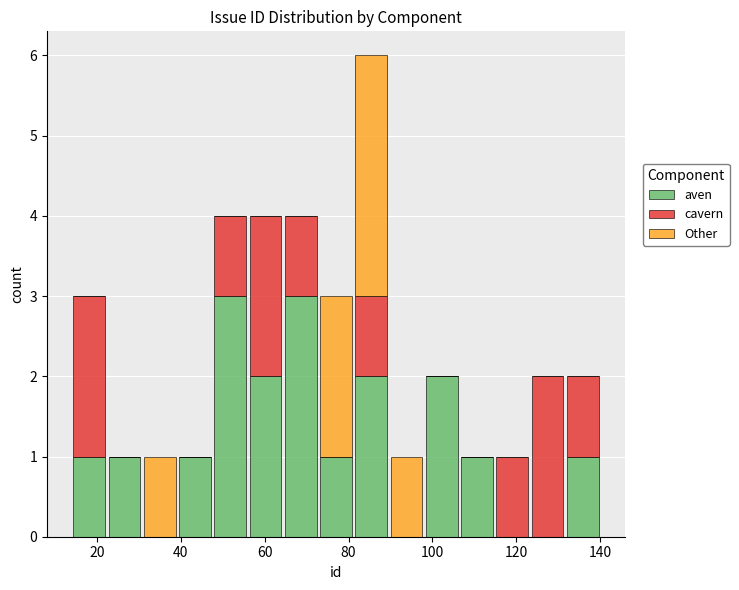

Reading left to right, transcribe this chart: for each stacked bar, give the range it covers on the x-axis and its total height. Neither the bar edges nor the heights are printed on the chart, so give them approximately, as read against the axes.

14.0 to 22.4: 3
22.4 to 30.8: 1
30.8 to 39.2: 1
39.2 to 47.6: 1
47.6 to 56.0: 4
56.0 to 64.4: 4
64.4 to 72.8: 4
72.8 to 81.2: 3
81.2 to 89.6: 6
89.6 to 98.0: 1
98.0 to 106.4: 2
106.4 to 114.8: 1
114.8 to 123.2: 1
123.2 to 131.6: 2
131.6 to 140.0: 2